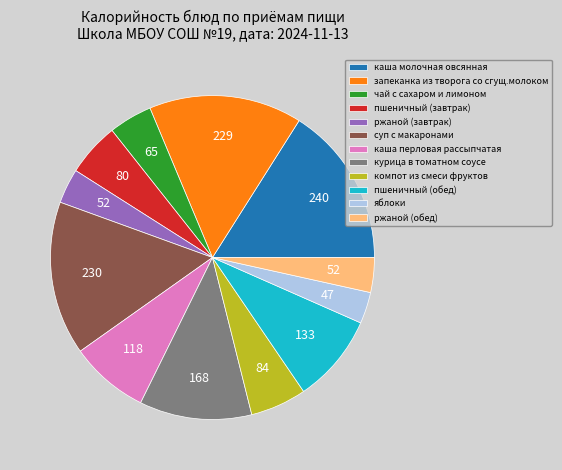

Which slice is the largest?

каша молочная овсянная